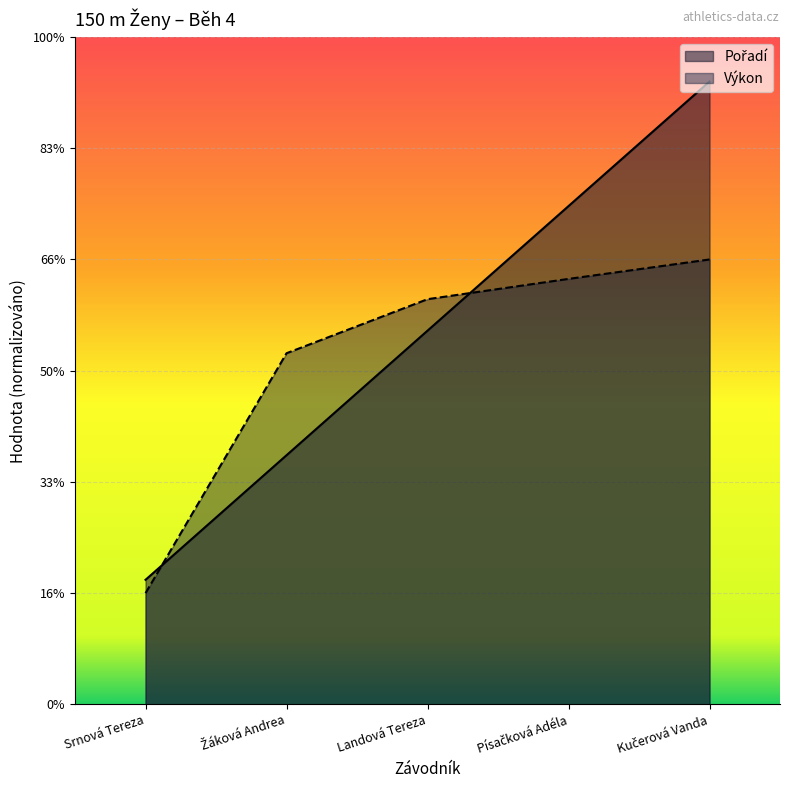

What are all the series names shown in the legend?

Pořadí, Výkon